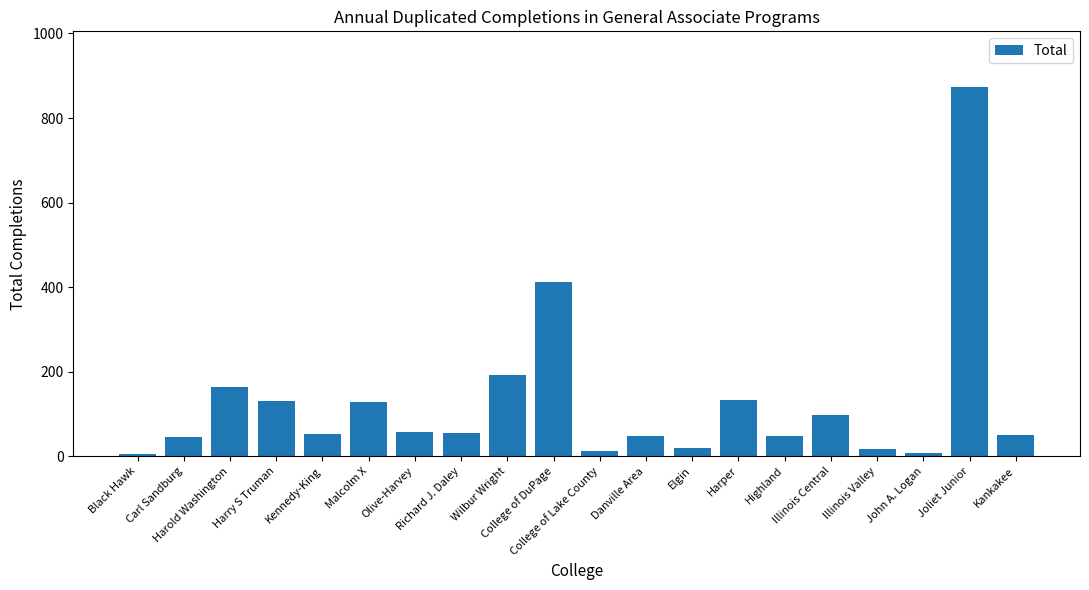

What is the change in value from Harper to Kankakee?

-84